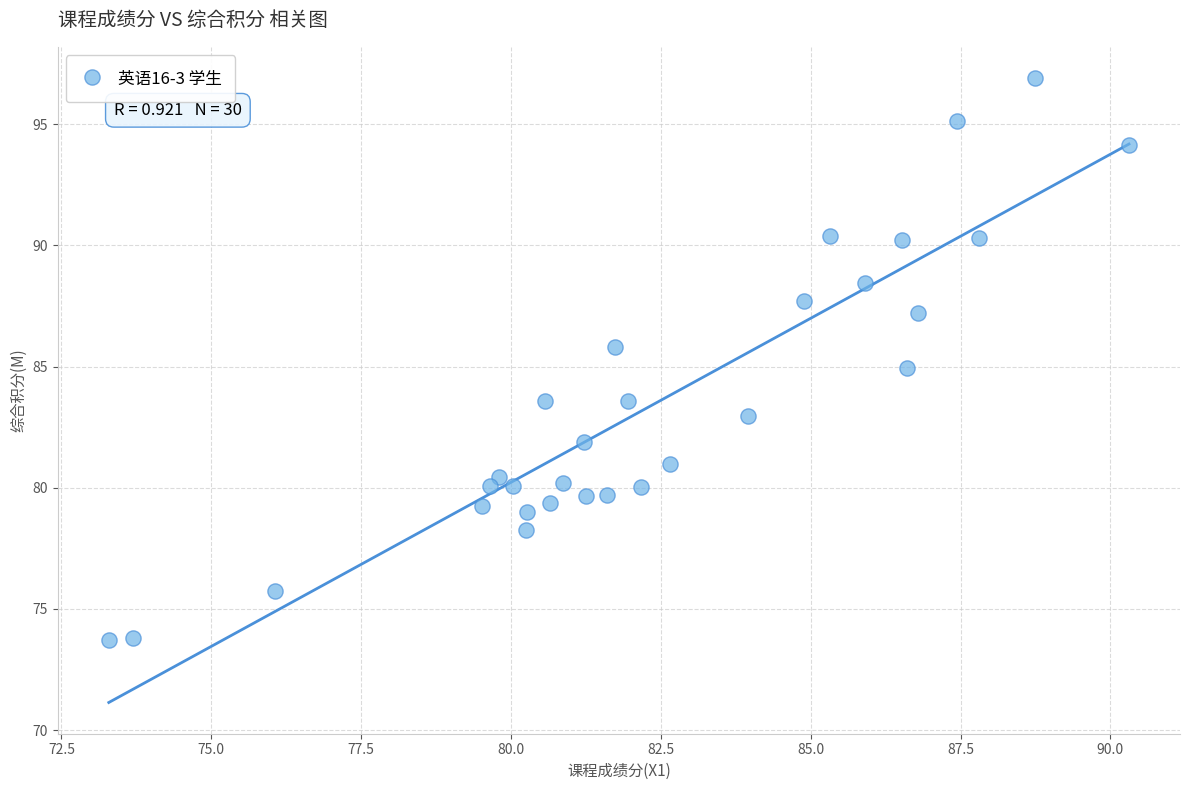

What is the range of X values (max minus min)?

17.0